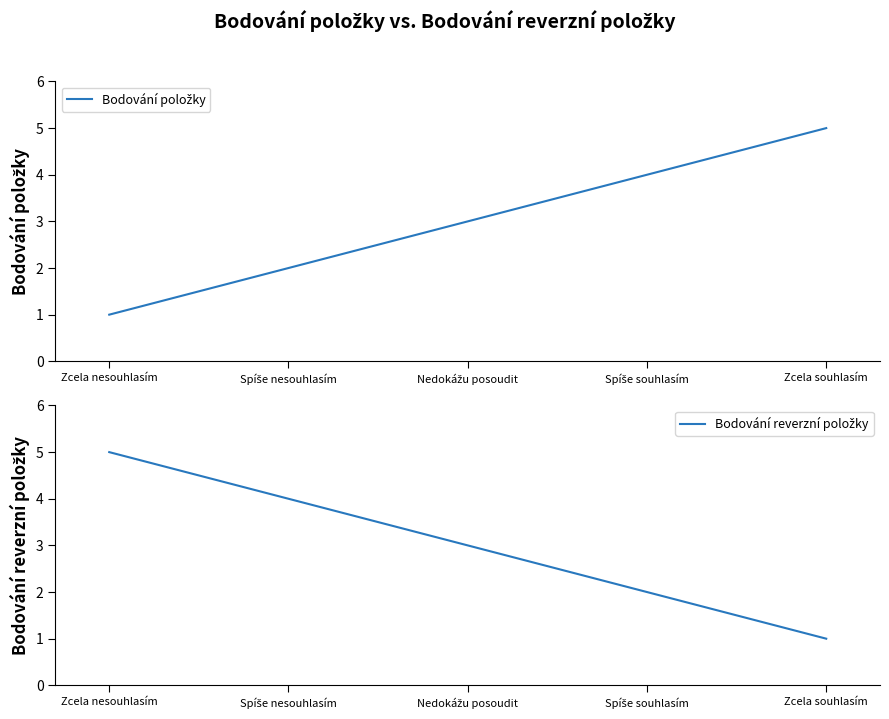

Which series has the widest spread of values?

Bodování položky